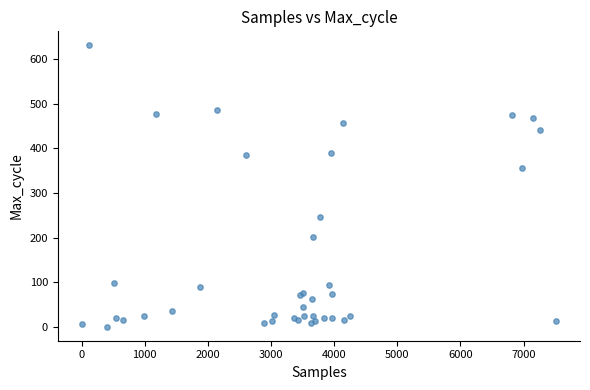

What Y value in the scatter plot is closest to 315?

355